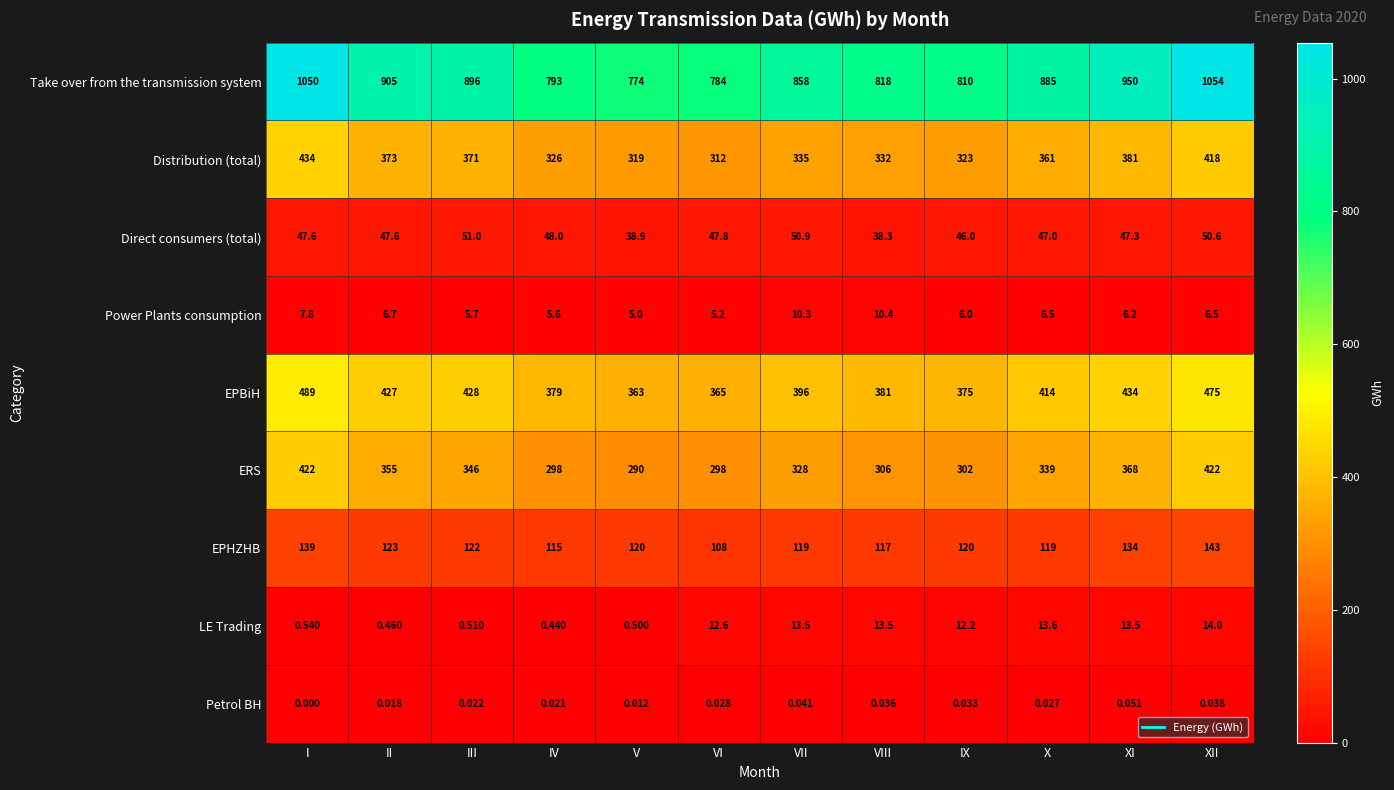

Which series has the largest range (max minus min)?

Take over from the transmission system